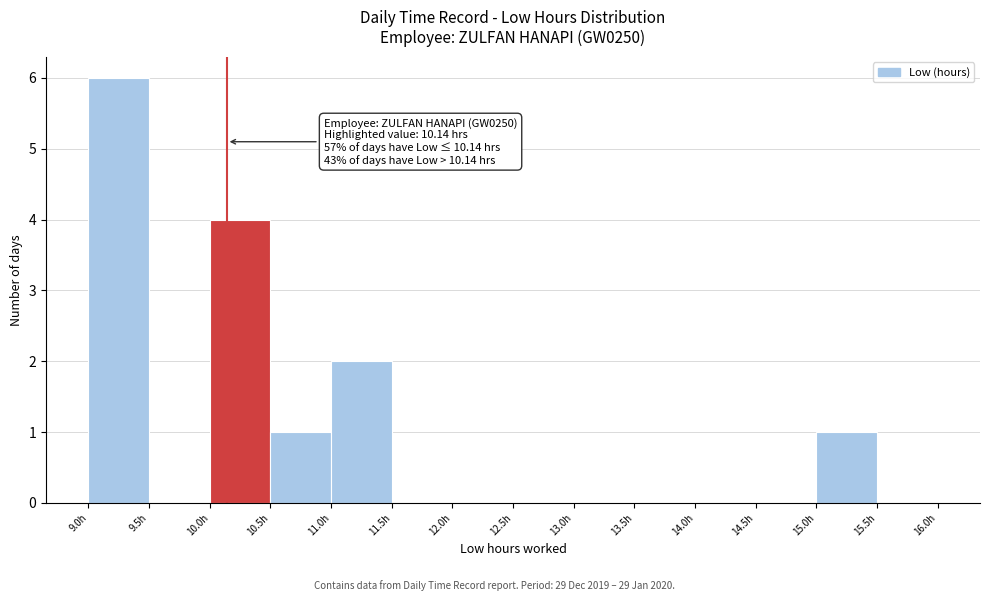

Over which range of the x-axis is the bar tallest?

9.0 to 9.5